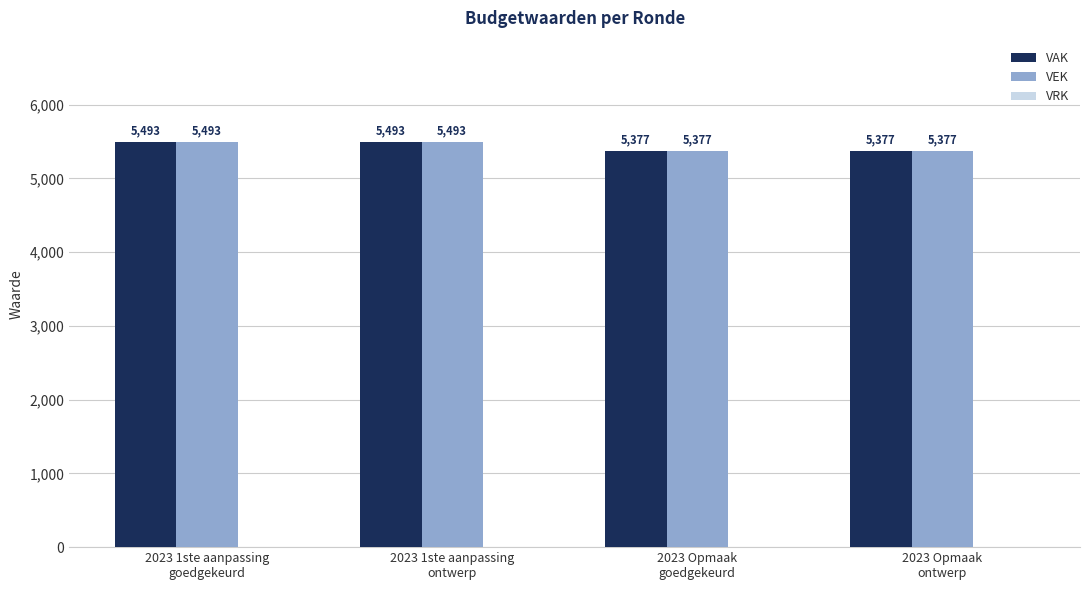

How many VAK values are between 5377 and 5493?

4